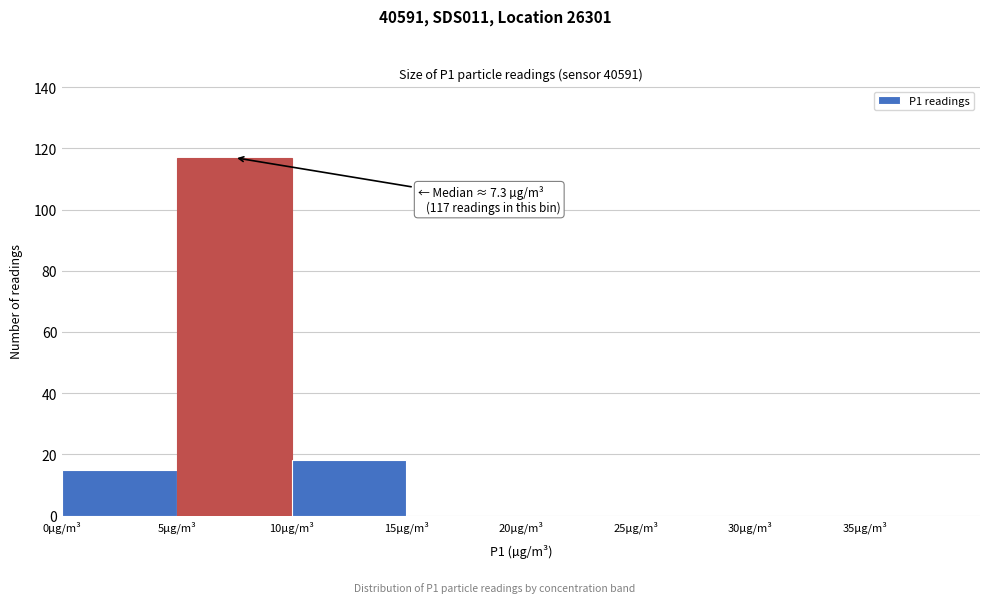

Over which range of the x-axis is the bar tallest?

5 to 10